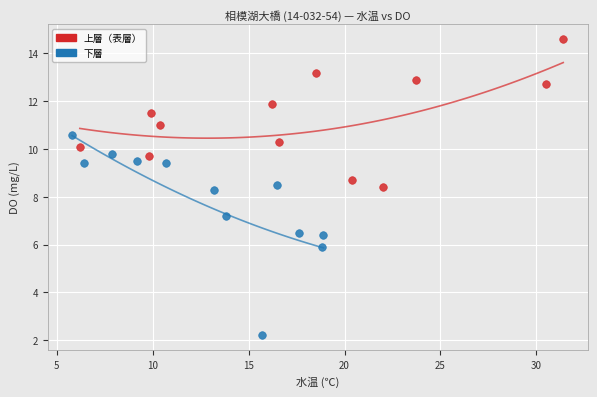

Which series contains the highest Y value?

上層（表層）